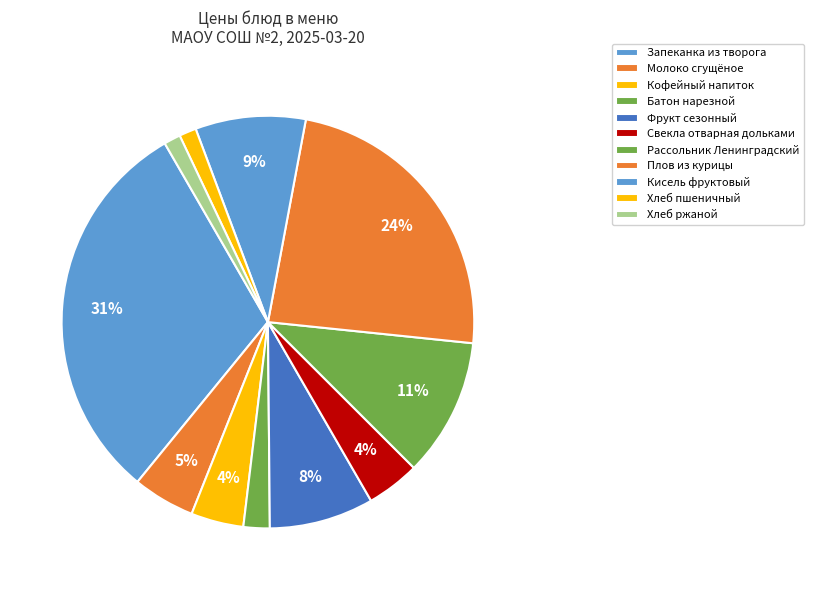

Count the number of slices in the pie.

11